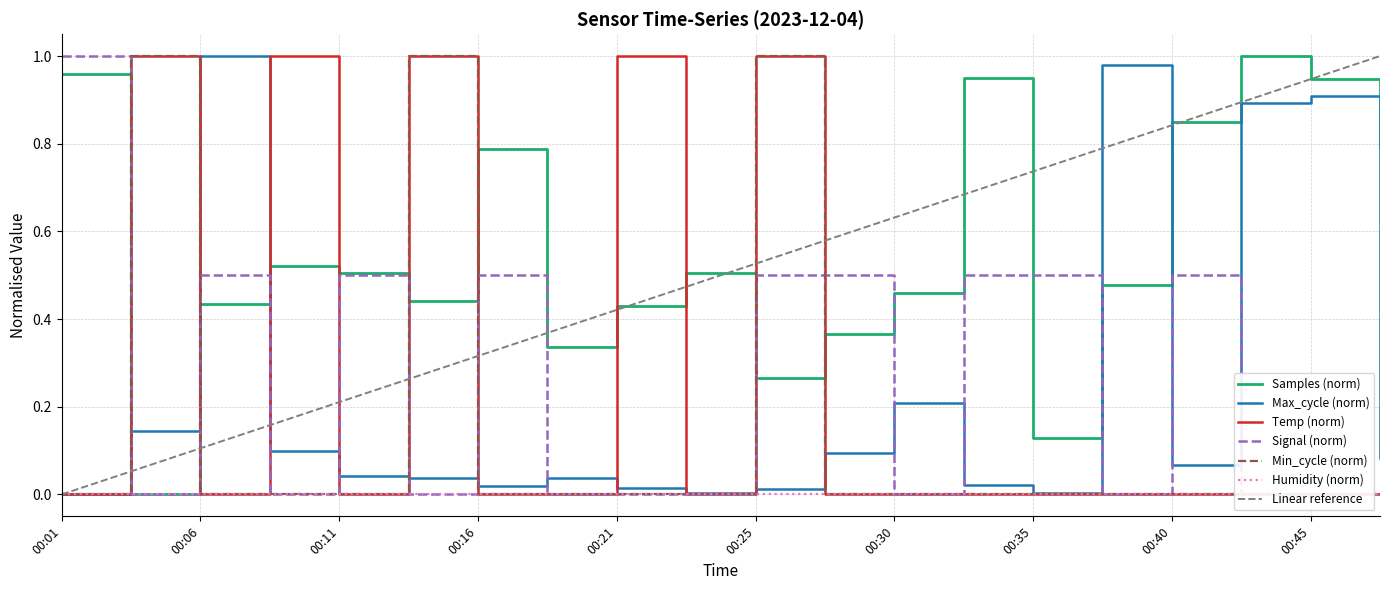

The Temp series shows 0.0 at 00:01. True or false?

True